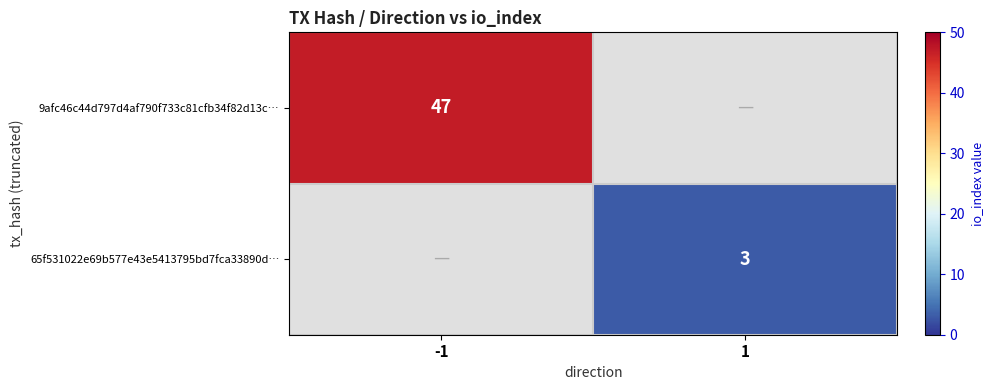

True or false: 9afc46c44d797d4af790f733c81cfb34f82d13c… has a value of 14 at -1.

False